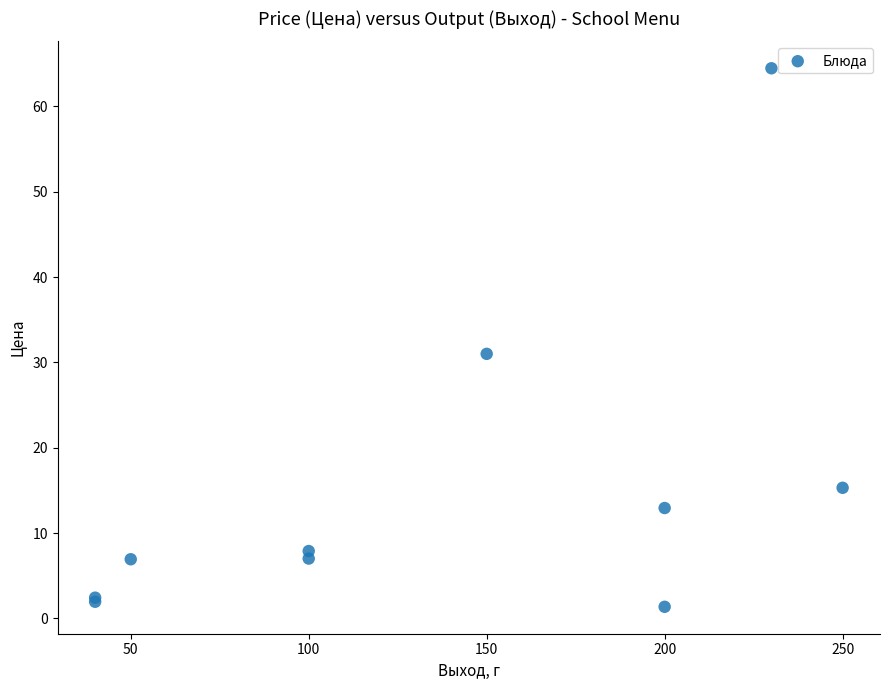

What Y value in the scatter plot is closest to 32?

31.0